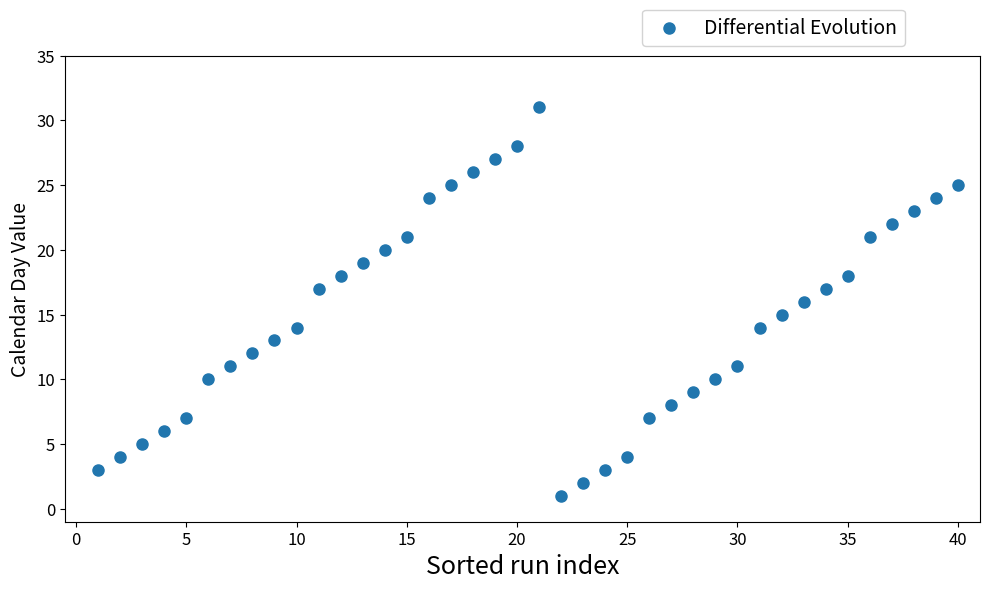

What is the range of X values (max minus min)?

39